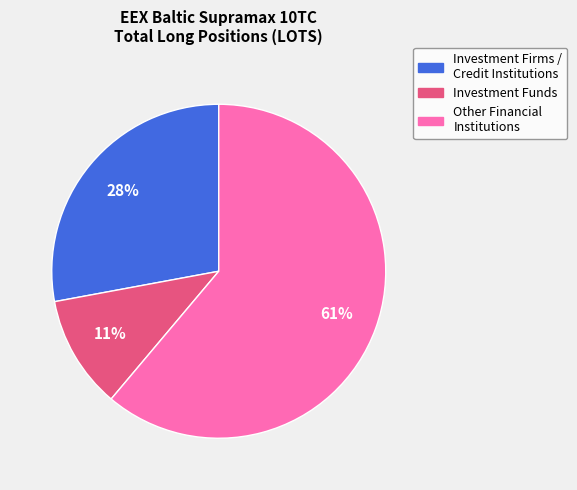

How many segments does this pie chart have?

3